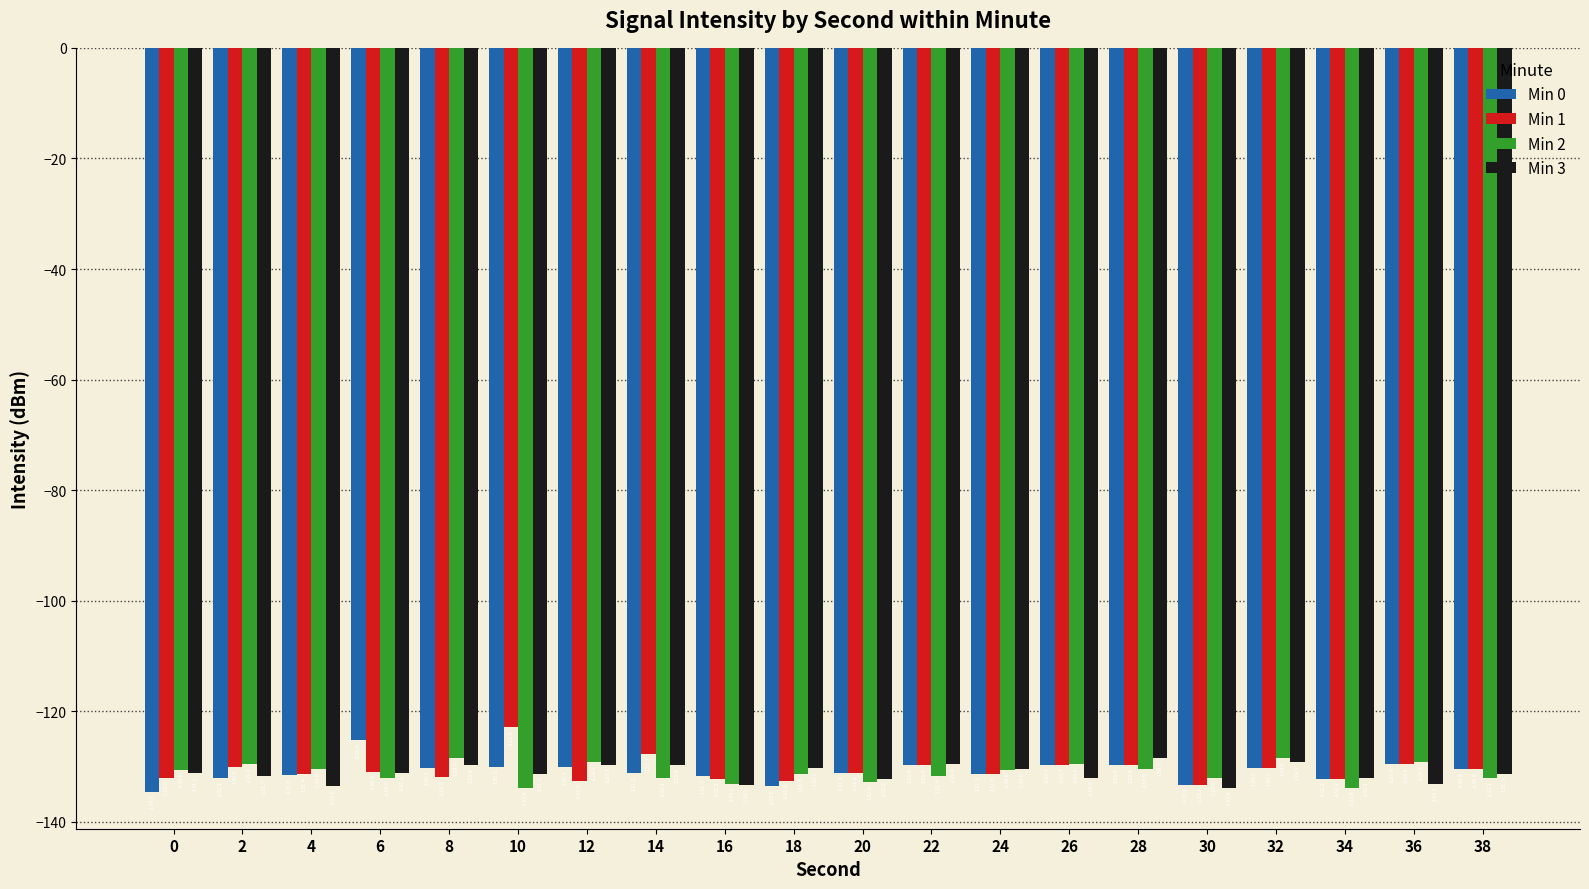

Reading left to right, what are all the values shown in this chart?

Min 0: 0=-134.5	2=-132.1	4=-131.6	6=-125.3	8=-130.2	10=-130.1	12=-130.1	14=-131.2	16=-131.7	18=-133.5	20=-131.1	22=-129.8	24=-131.3	26=-129.7	28=-129.8	30=-133.3	32=-130.3	34=-132.2	36=-129.6	38=-130.5
Min 1: 0=-132.0	2=-130.0	4=-131.4	6=-130.9	8=-131.9	10=-122.8	12=-132.5	14=-127.7	16=-132.2	18=-132.6	20=-131.1	22=-129.8	24=-131.3	26=-129.7	28=-129.8	30=-133.3	32=-130.3	34=-132.2	36=-129.6	38=-130.5
Min 2: 0=-130.6	2=-129.6	4=-130.5	6=-132.0	8=-128.5	10=-133.8	12=-129.2	14=-132.1	16=-133.1	18=-131.3	20=-132.8	22=-131.6	24=-130.6	26=-129.6	28=-130.5	30=-132.0	32=-128.5	34=-133.8	36=-129.2	38=-132.1
Min 3: 0=-131.2	2=-131.7	4=-133.5	6=-131.1	8=-129.8	10=-131.3	12=-129.7	14=-129.8	16=-133.3	18=-130.3	20=-132.2	22=-129.6	24=-130.5	26=-132.0	28=-128.5	30=-133.8	32=-129.2	34=-132.1	36=-133.1	38=-131.3